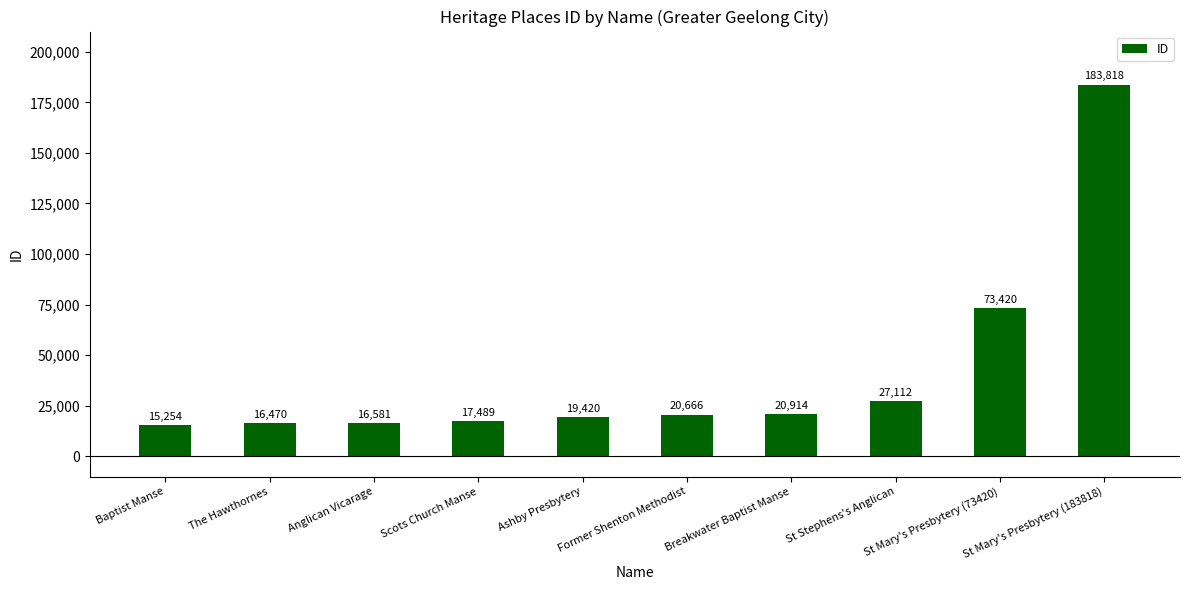

At which category does the chart reach its minimum across all series?

Baptist Manse